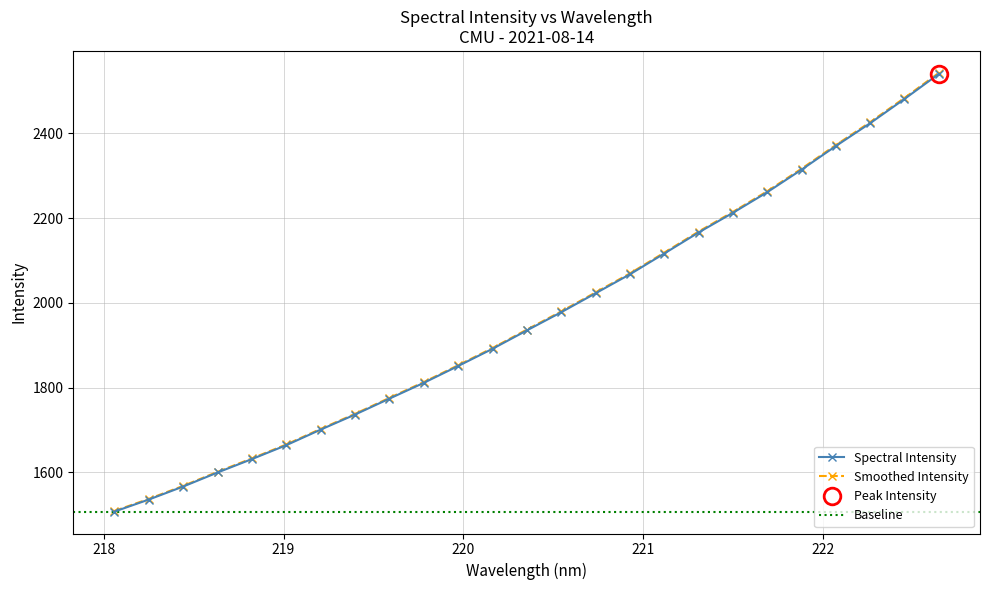

Which label corresponds to the largest value in the chart?

222.6447